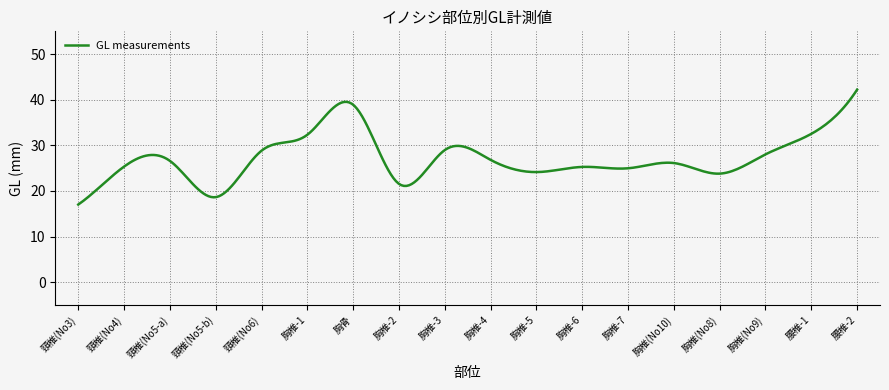

What is the difference between the maximum and minimum values?

25.2